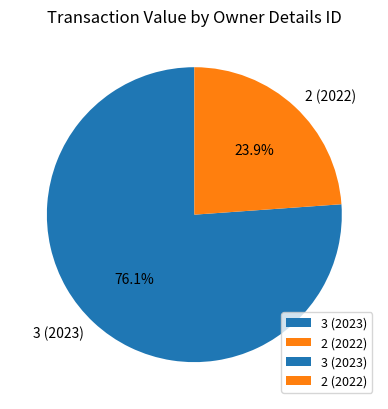

Which slice is the largest?

3 (2023)